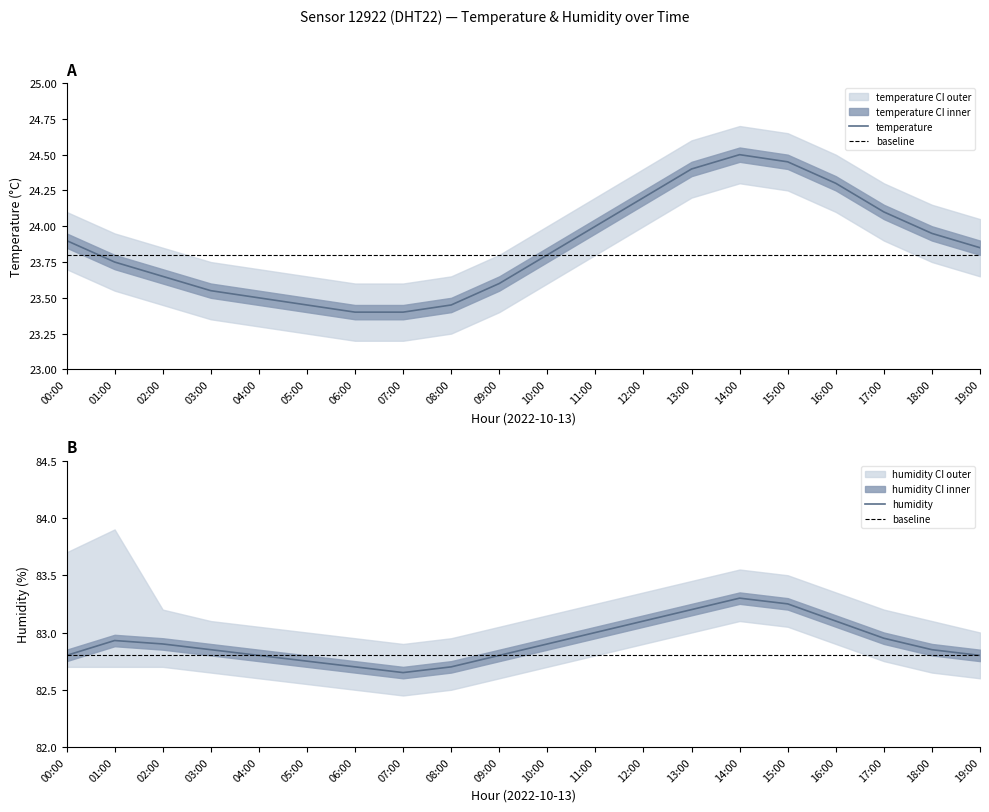

How many categories are shown in the chart?

20